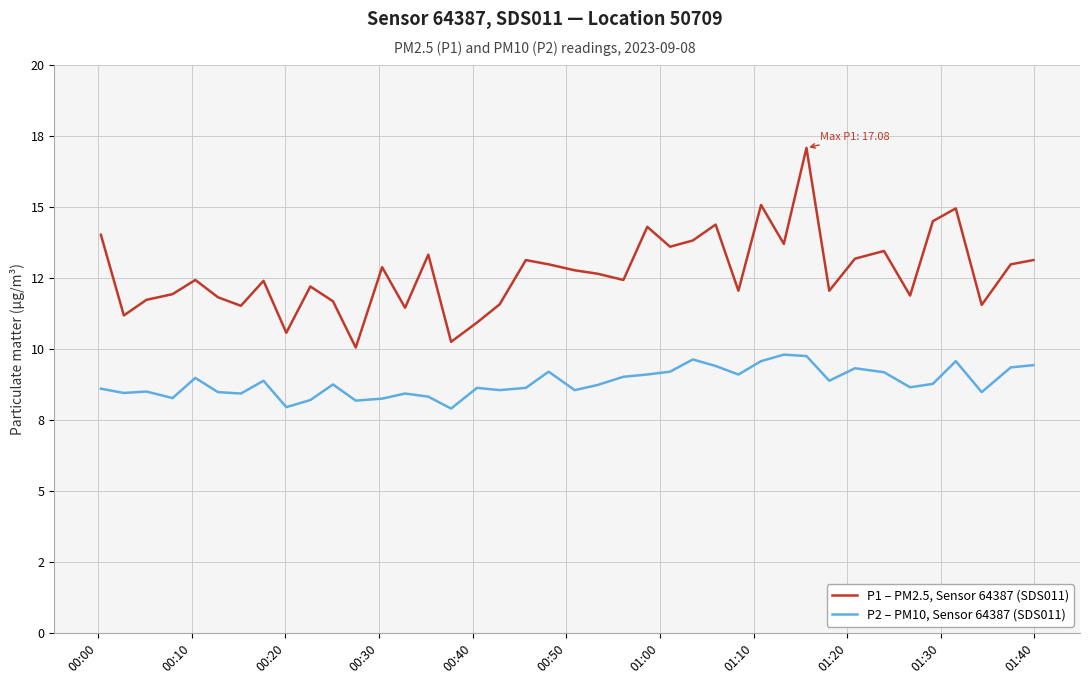

What is the highest value of the P2 – PM10, Sensor 64387 (SDS011) series?

9.8